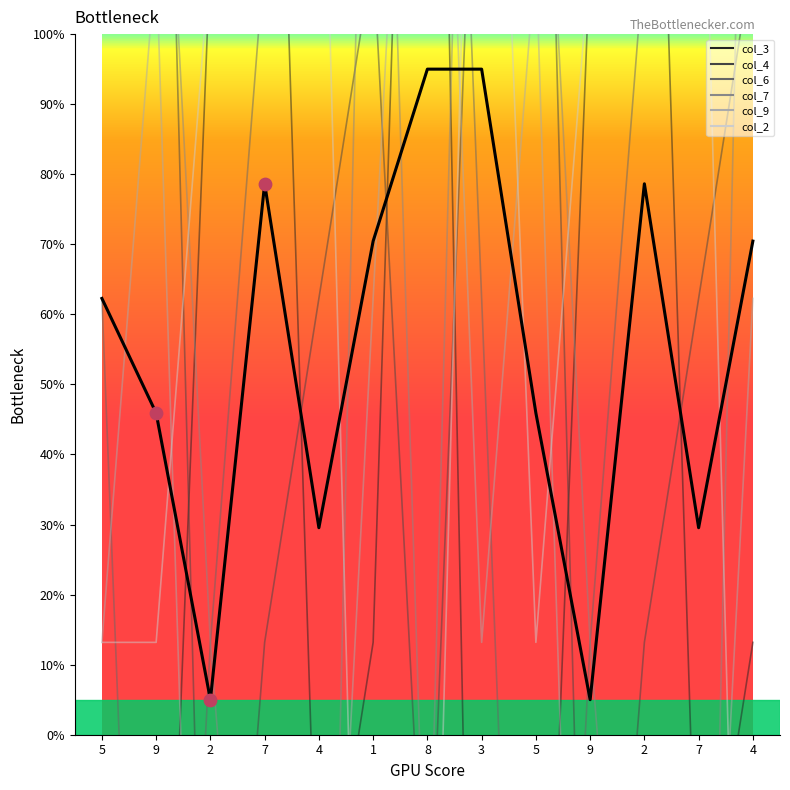

Is the value of col_4 at 9 greater than the value of col_9 at 9?

Yes